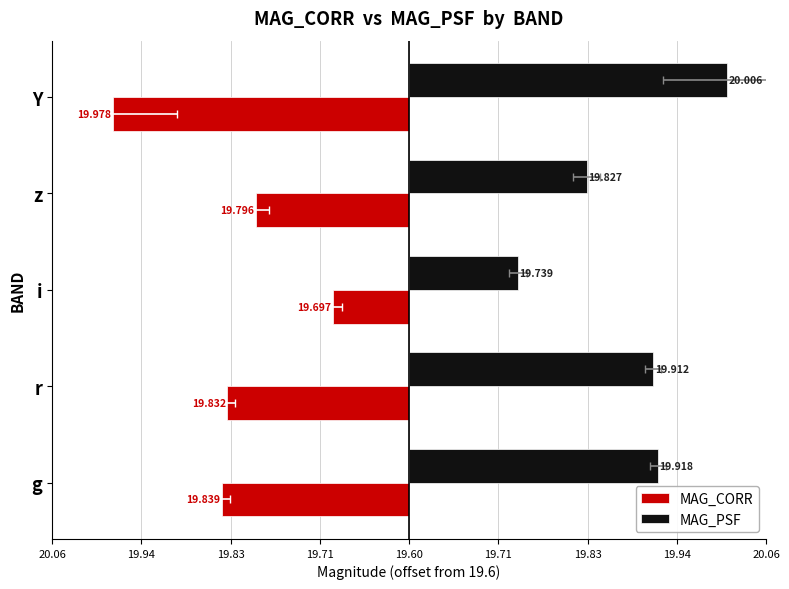

How many MAG_PSF values are between 0 and 1?

5